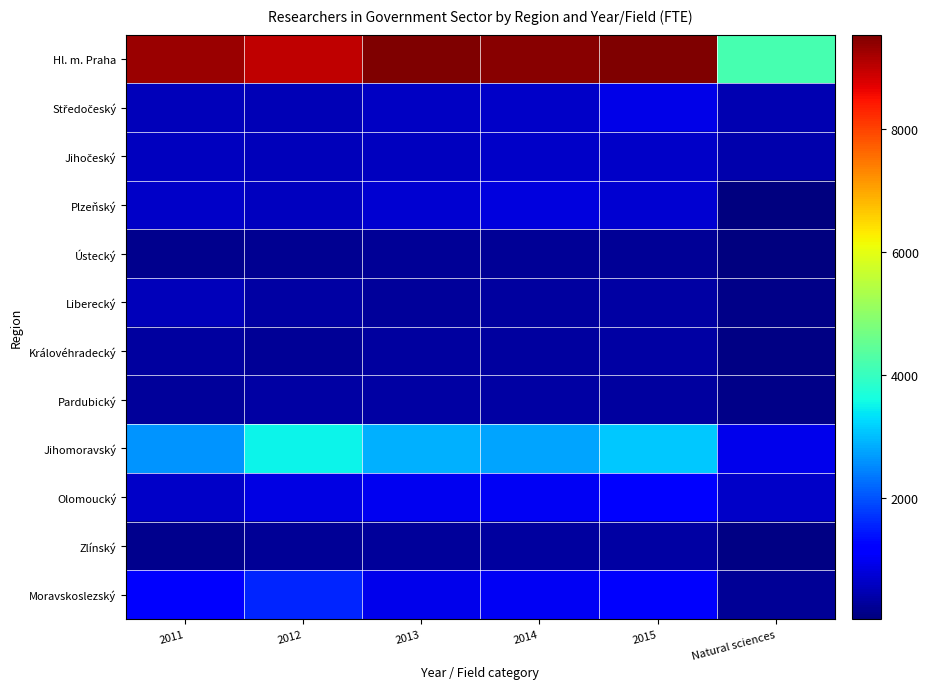

Between Natural sciences and 2015, which is larger?

2015